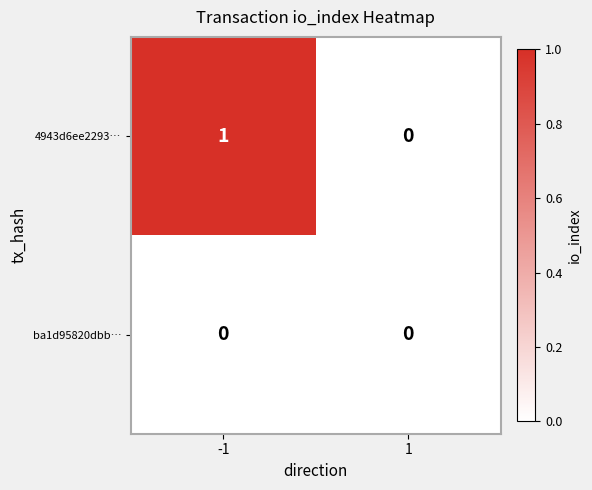

Which series has the largest total across all categories?

4943d6ee2293…